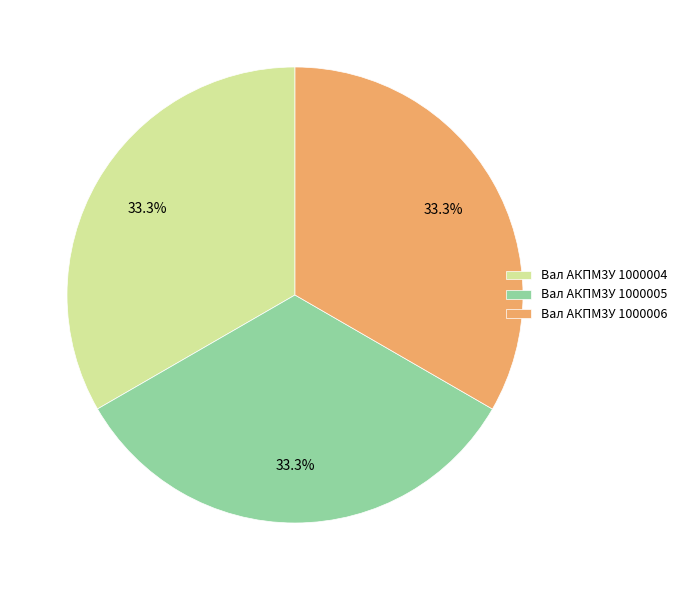

Combined, what portion of the pie is Вал АКПМ3У 1000005 and Вал АКПМ3У 1000006?

66.7%